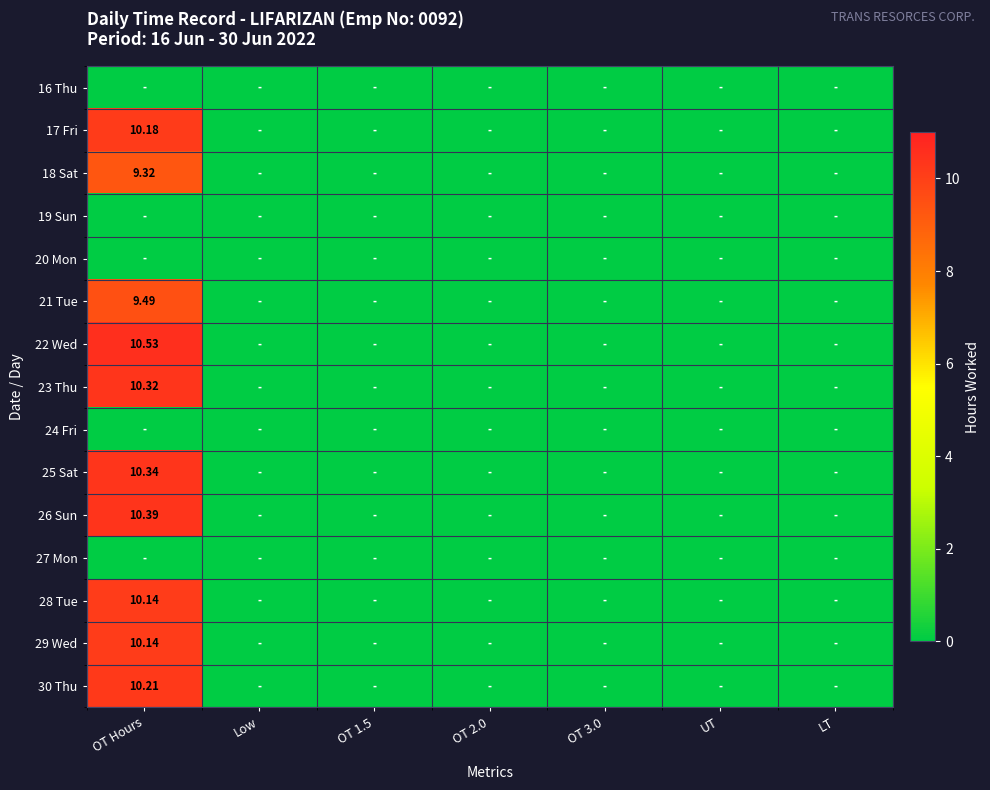

Is it true that 23 Thu equals 6.0 at UT?

False